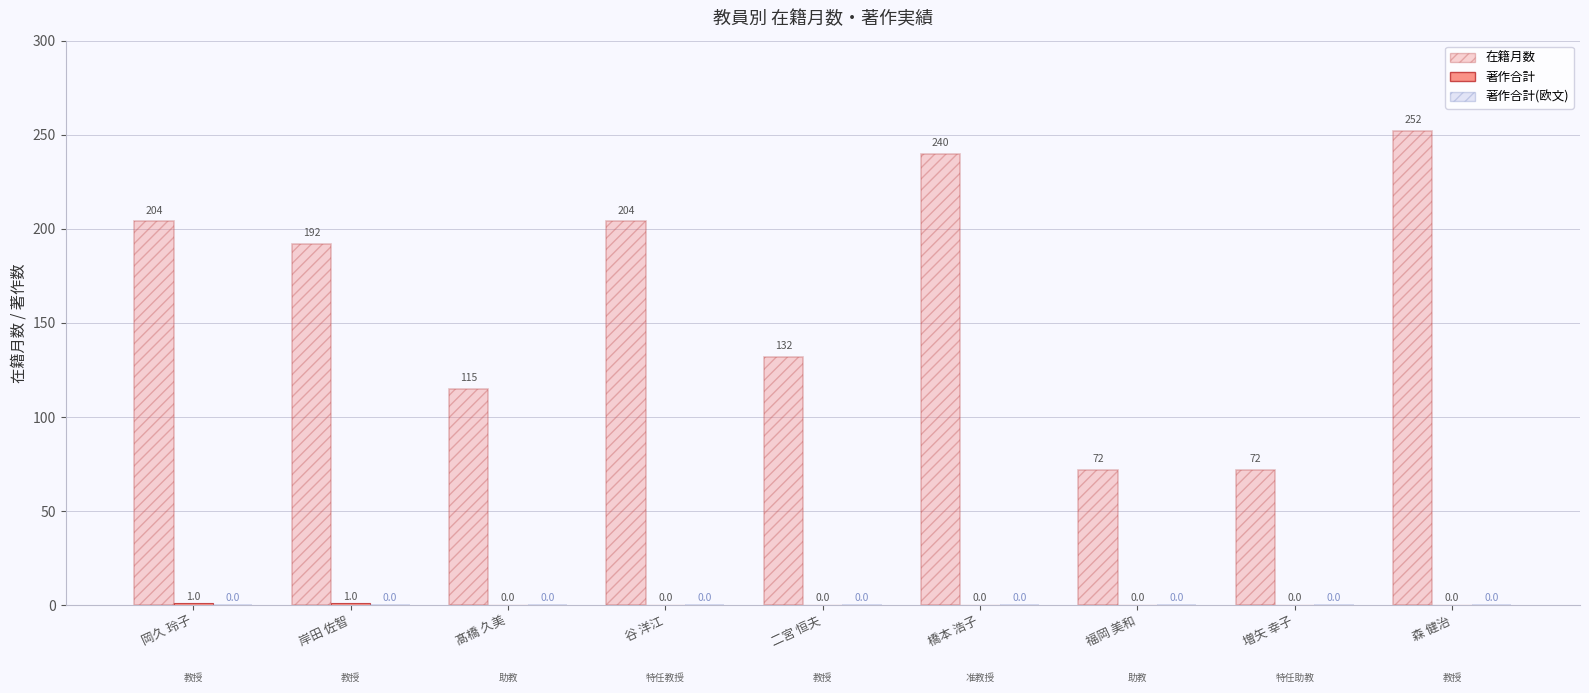

Rank the series at 谷 洋江 from lowest to highest value.

著作合計, 著作合計(欧文), 在籍月数